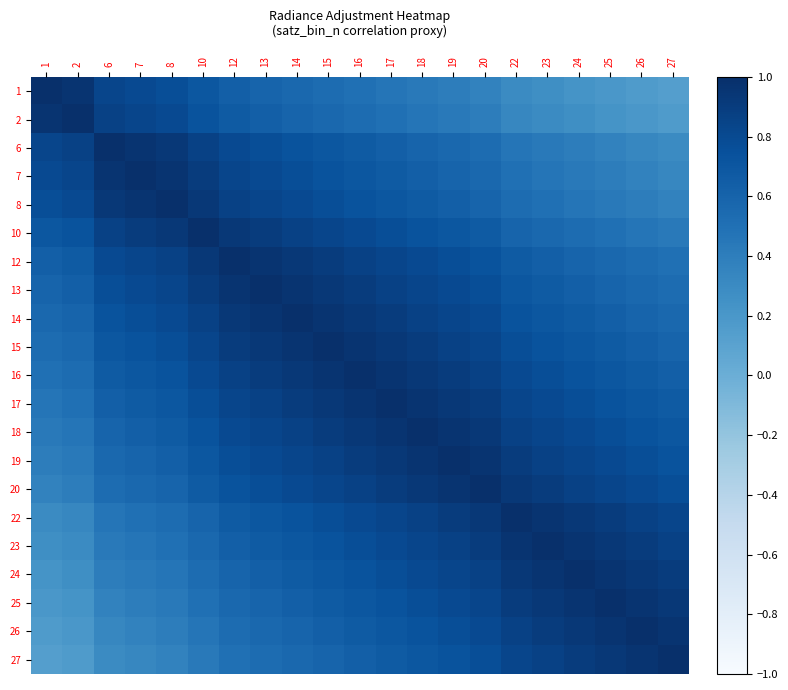

At how many categories does at least one series exceed 0?

21